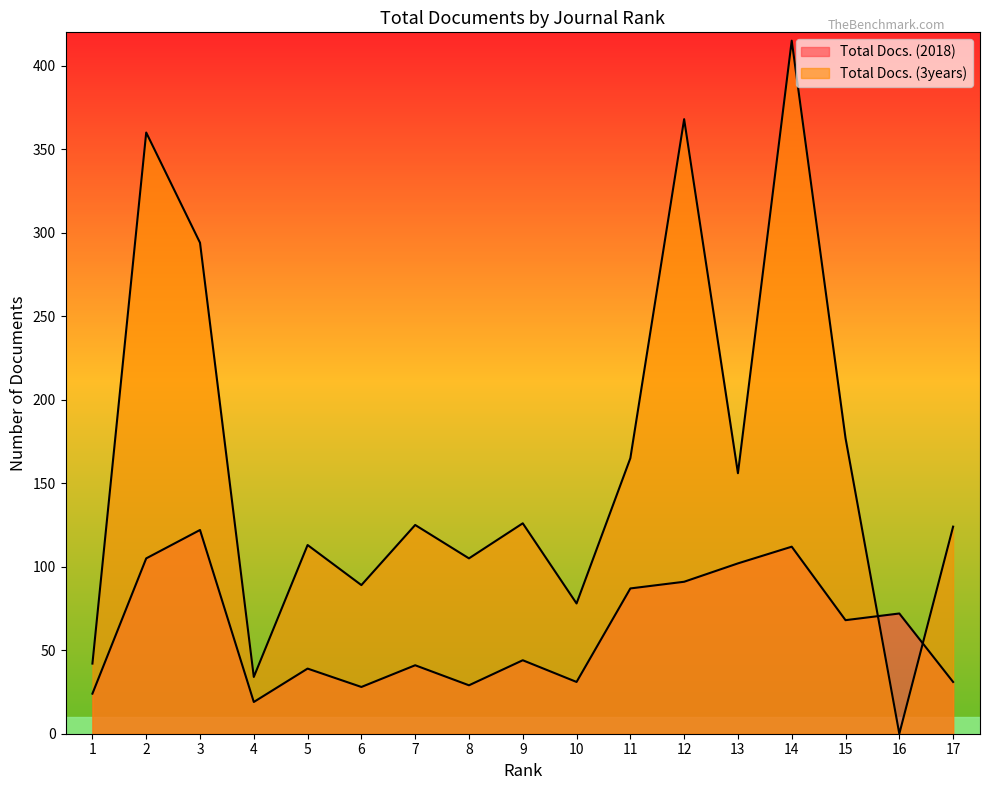

What is the difference between the maximum and minimum values in the Total Docs. (2018) series?

103